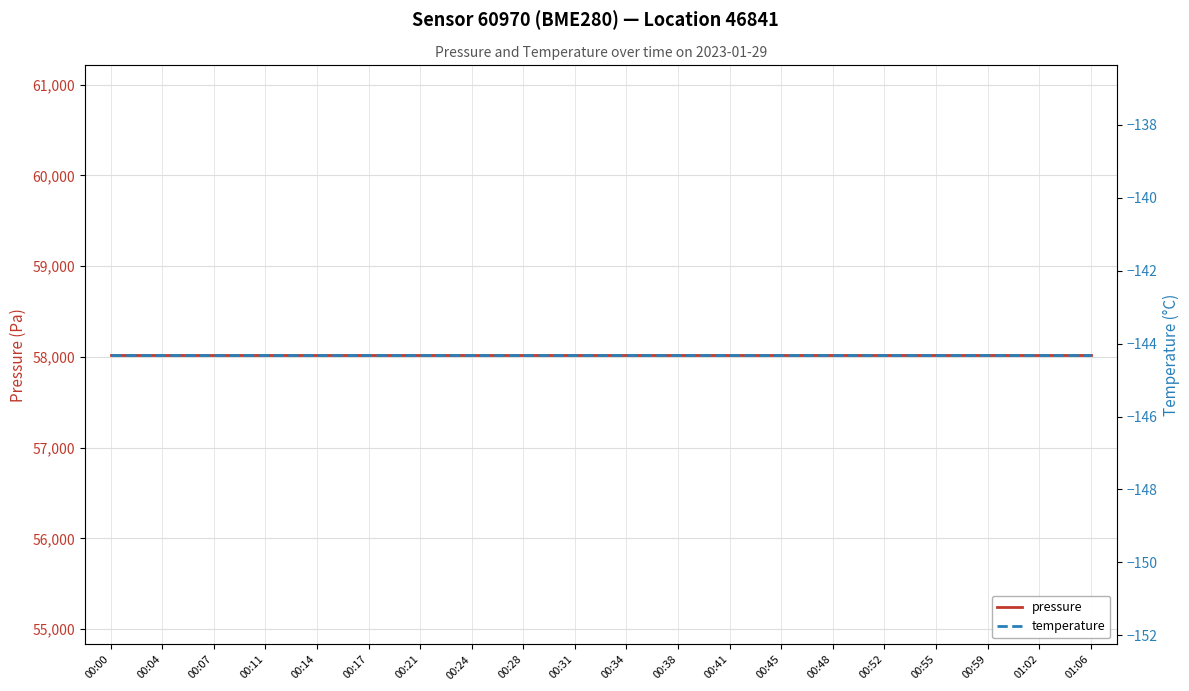

What is the greatest value displayed?

58022.6